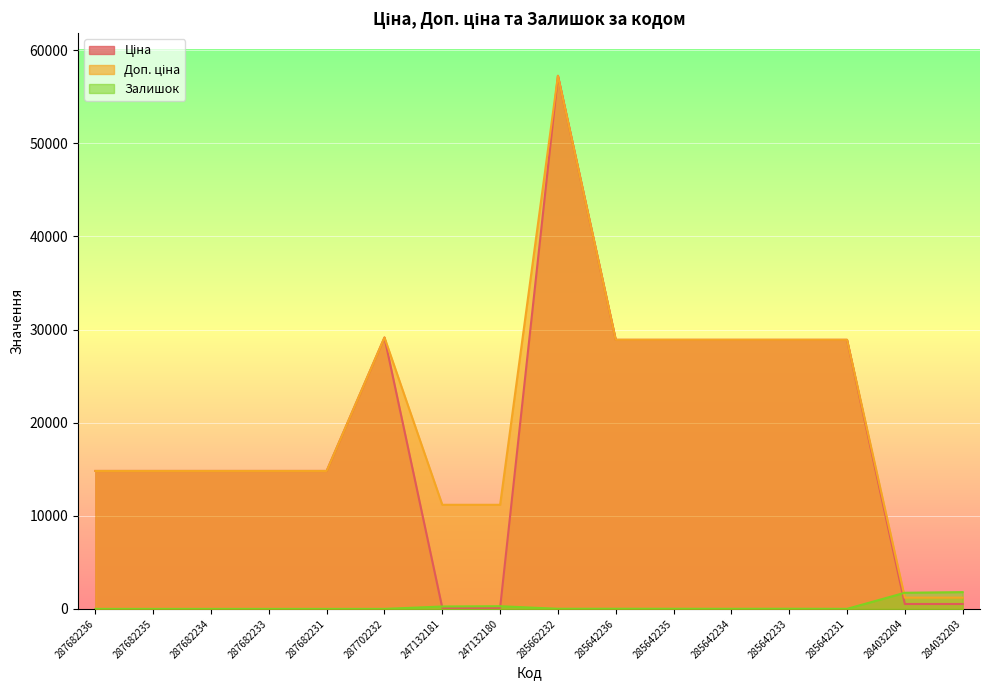

Rank the series at 285662232 from highest to lowest value.

Ціна, Доп. ціна, Залишок